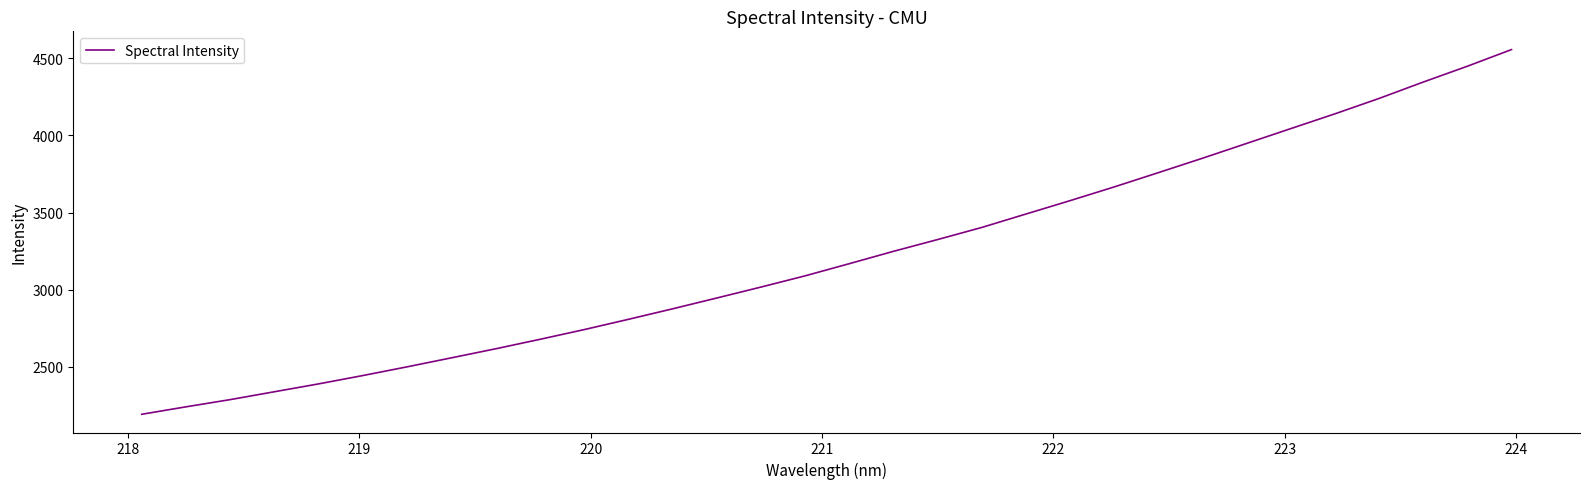

Count the number of categories in the chart.

32